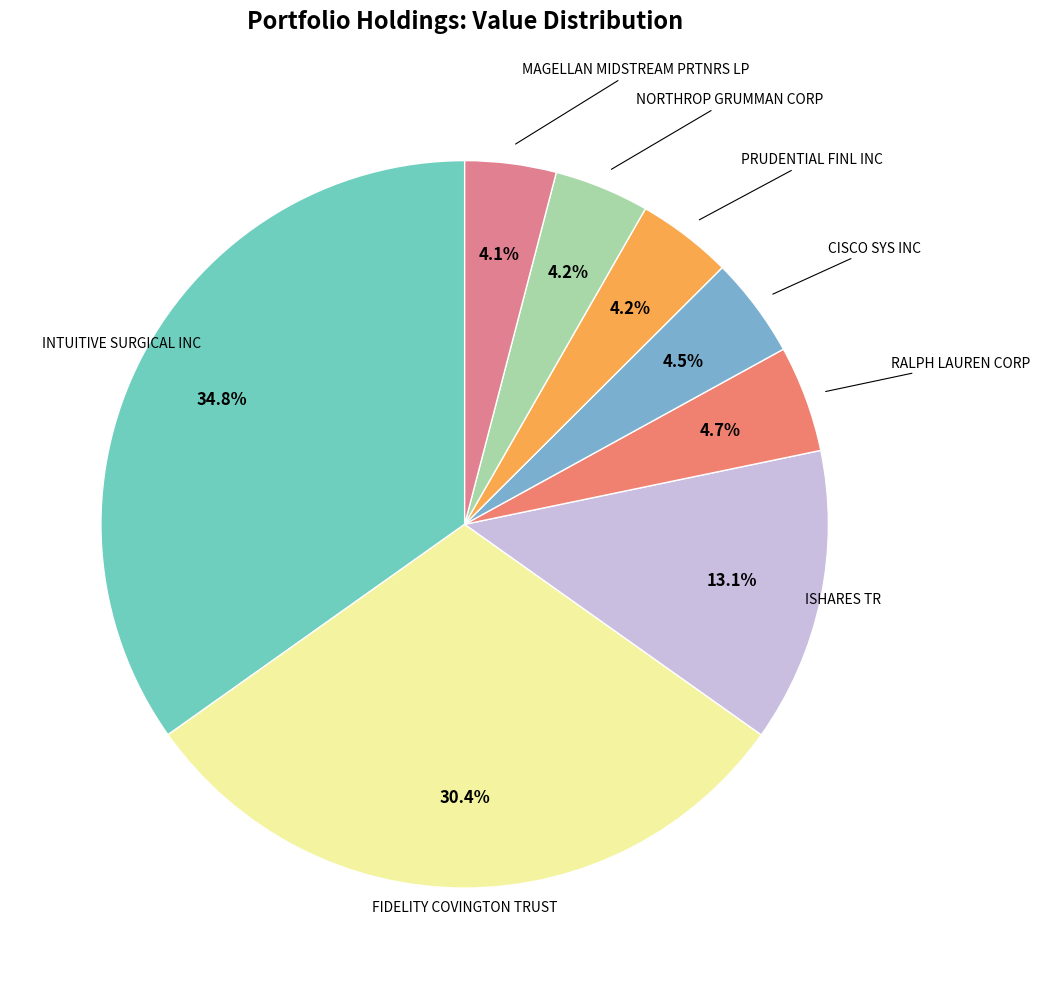

How many segments does this pie chart have?

8